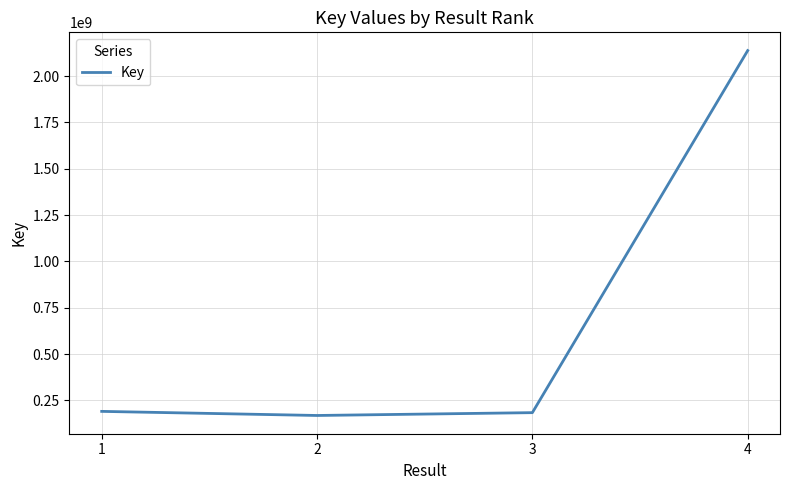

True or false: there are more than 1 points higher than both neighbors.

False